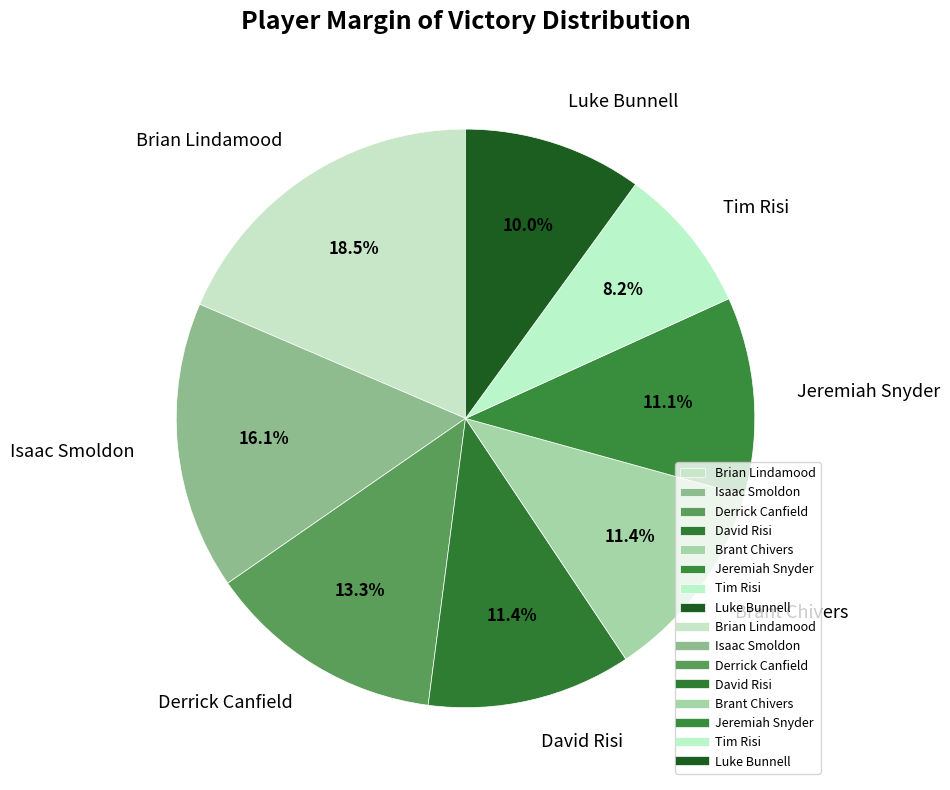

Is there any slice that represents more than half of the pie?

No